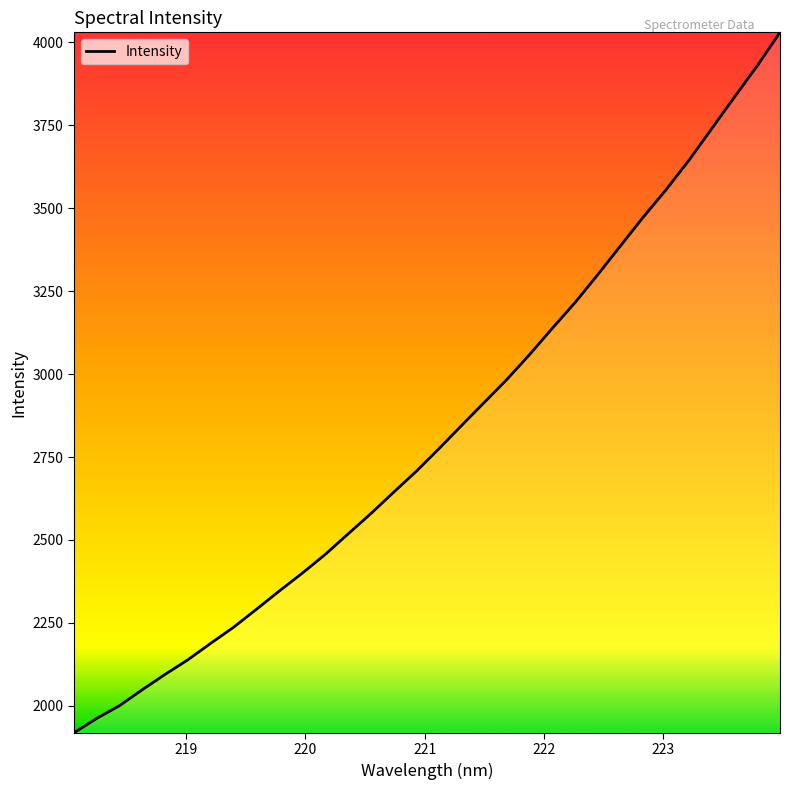

What is the maximum value shown in the chart?

4029.2